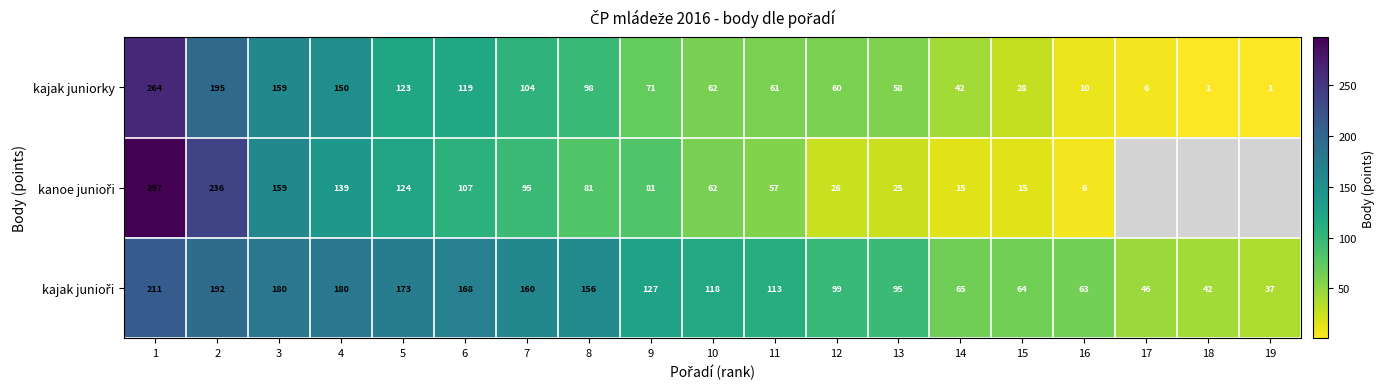

How many values in the kajak juniorky series are below 62?

9